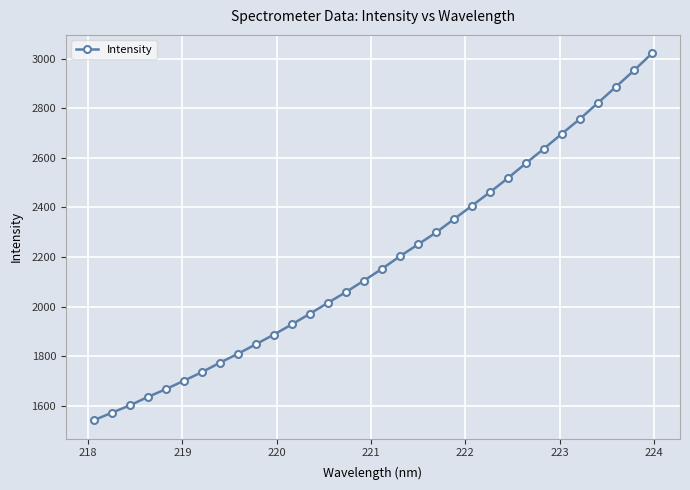

What is the difference between the maximum and minimum values?

1478.7